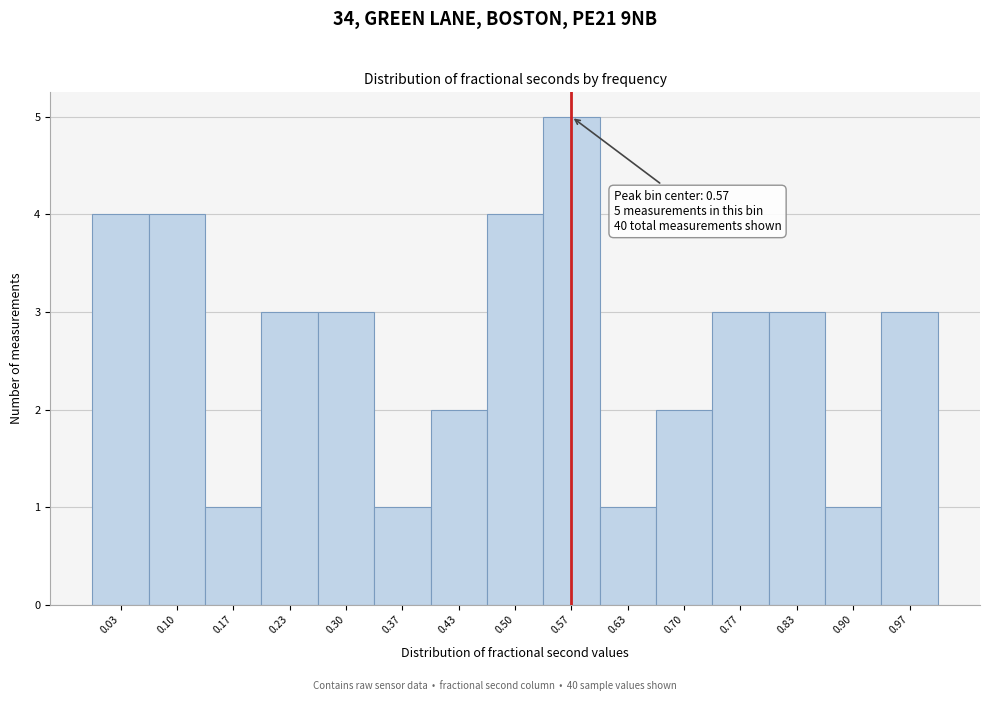

Which range on the x-axis has the tallest bar?

0.53 to 0.60